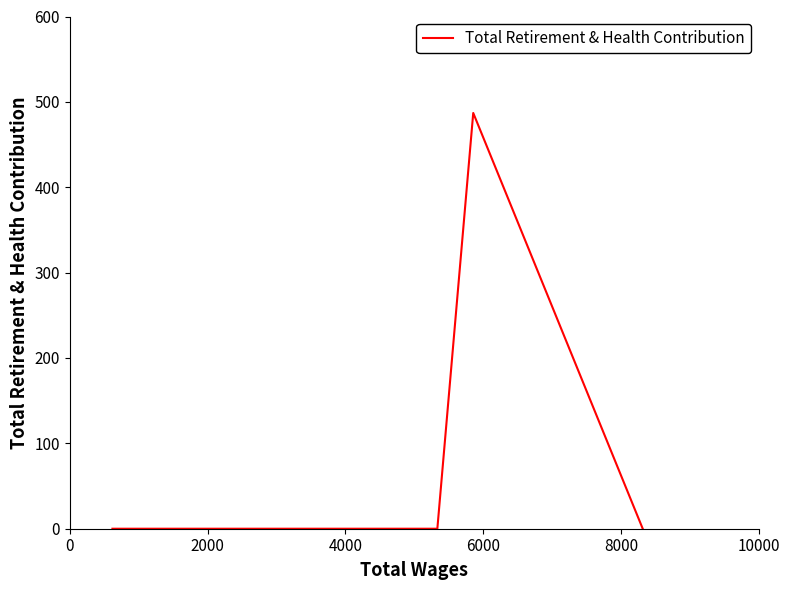

How many values are above zero?

1